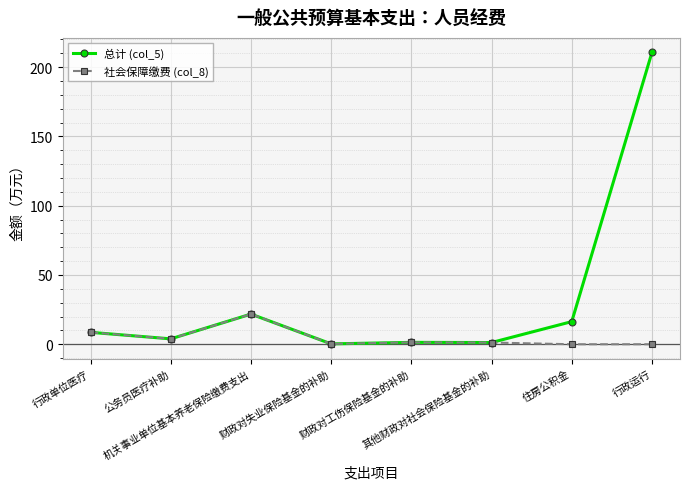

What is the label of the 8th point from the right?

行政单位医疗